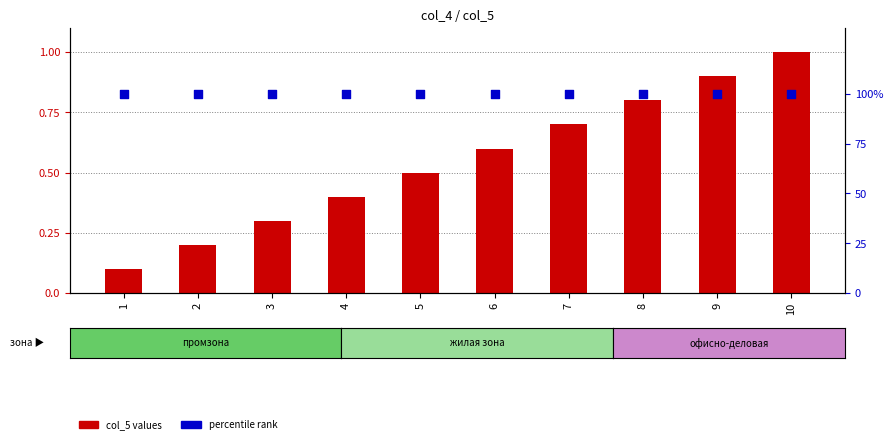

Which series contains the highest Y value?

percentile rank